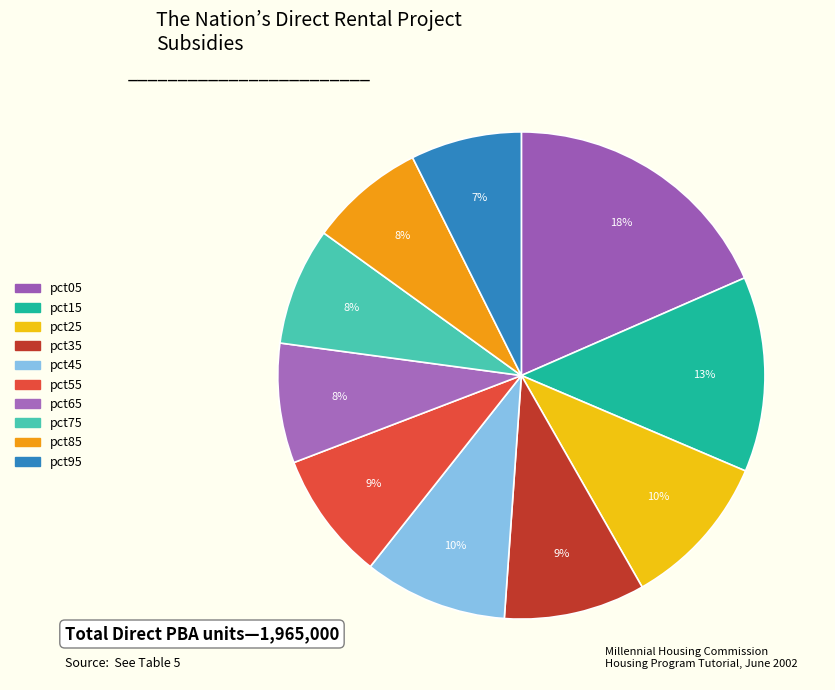

The pct05 slice represents 18% of the pie. True or false?

True